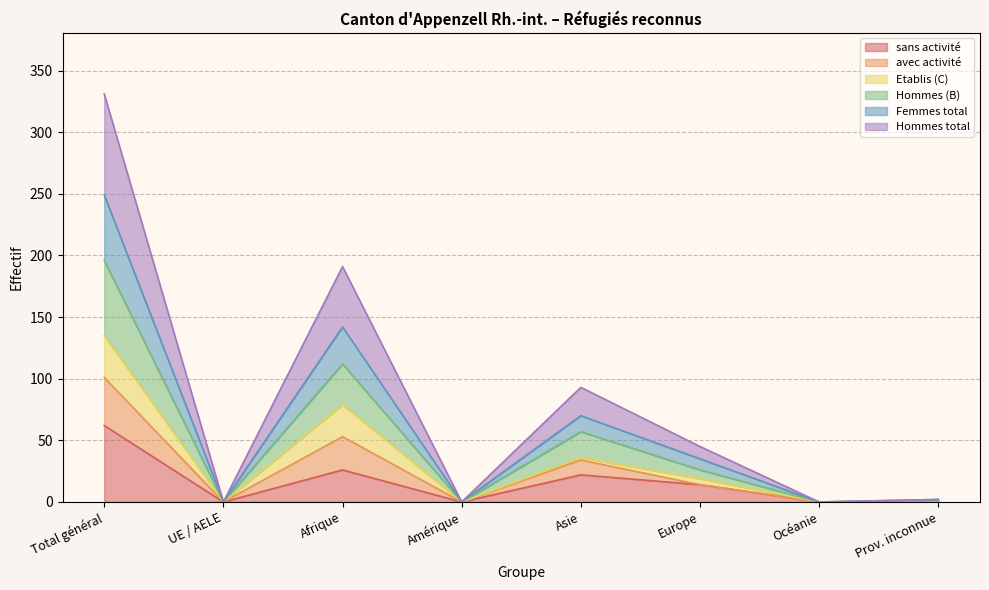

True or false: avec activité and Femmes total cross at least once.

False